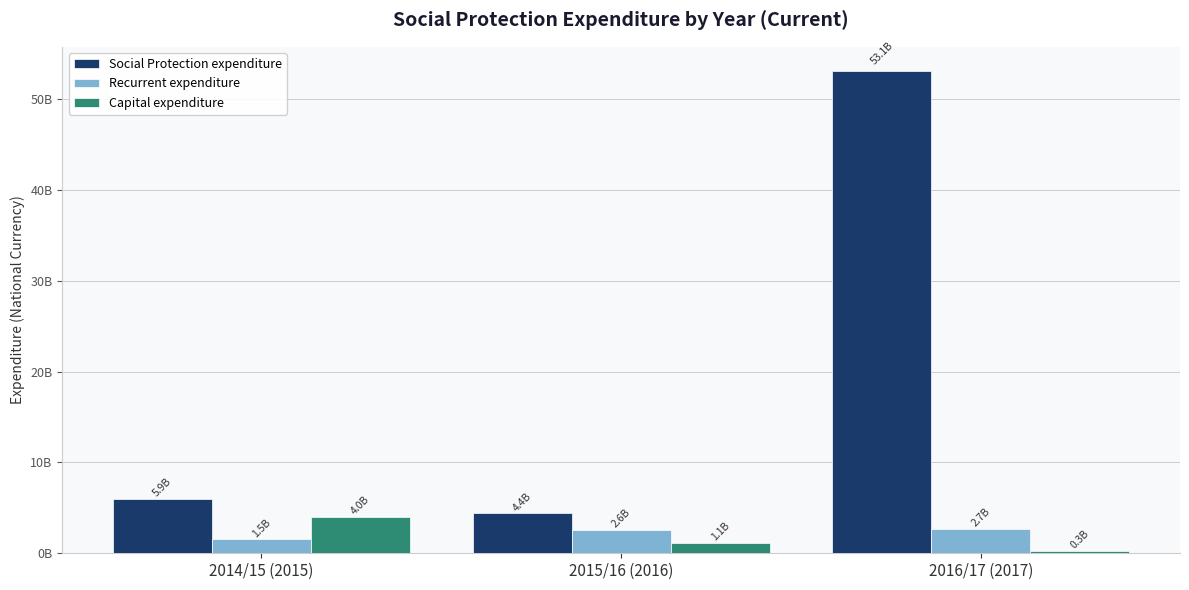

Rank the series by their maximum value, from lowest to highest.

Recurrent expenditure, Capital expenditure, Social Protection expenditure